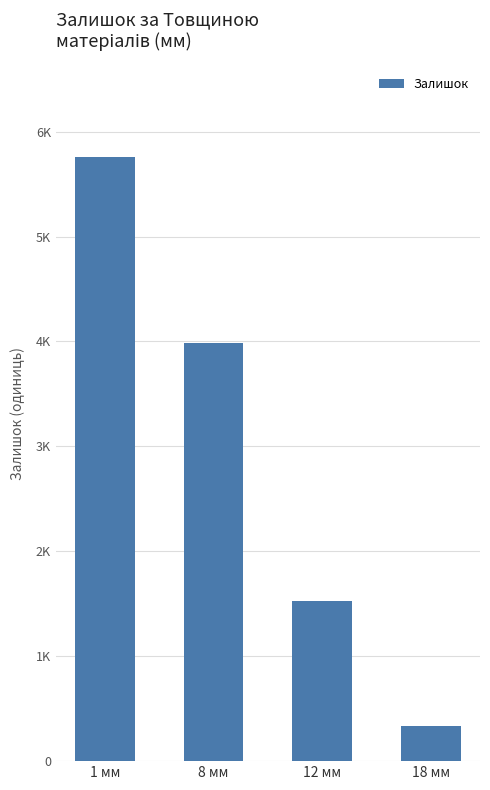

Does the chart contain any negative values?

No